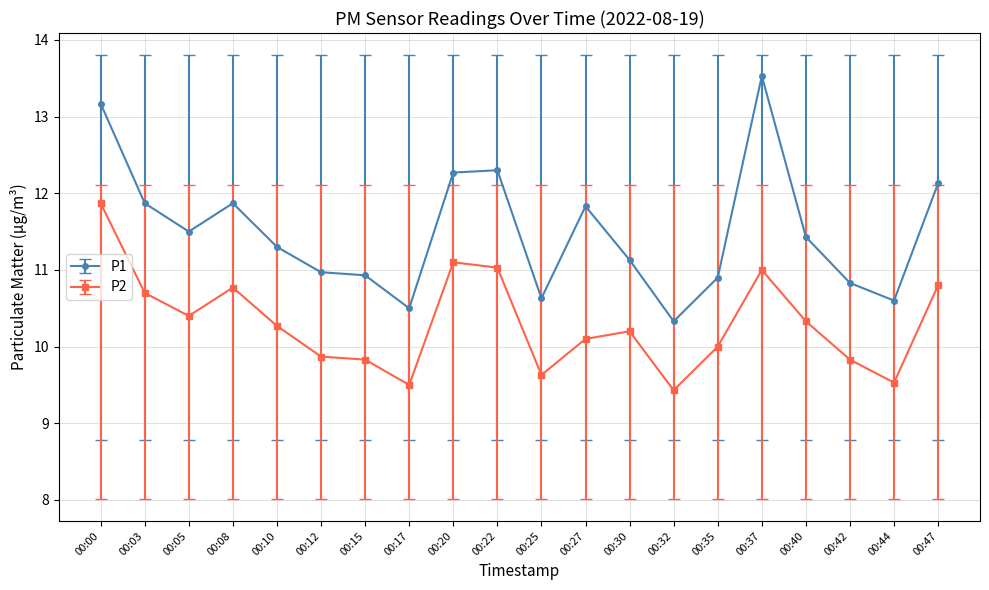

Rank the series by their average value, from highest to lowest.

P1, P2